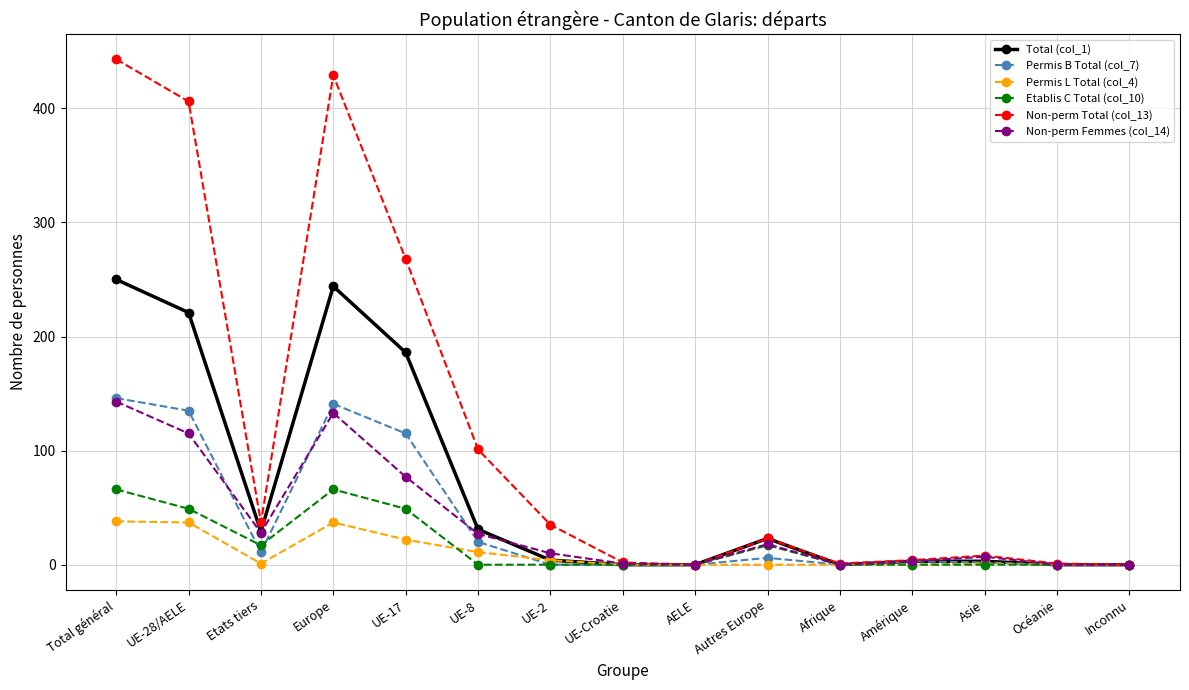

Which series has the widest spread of values?

Non-perm Total (col_13)